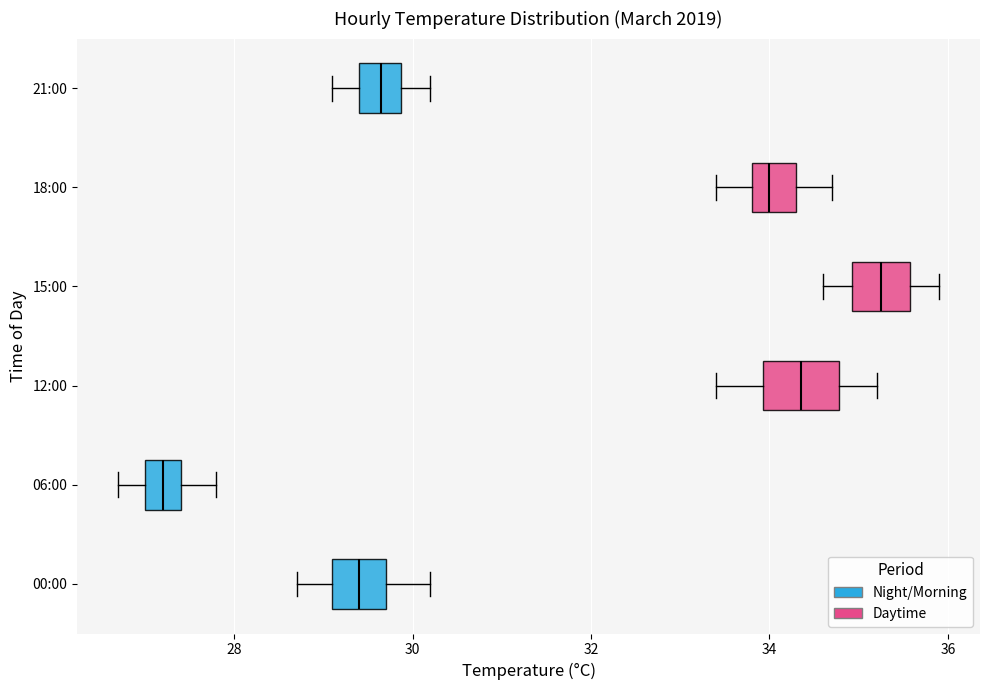

Reading bottom to top, transcribe this box plot: for each box, give where its median line is, the range the box spans, and where its two whiskers end, as read against the x-axis. The values are not printed on the chart, so give them approximately, as read against the axis.

00:00: median 29.4, box 29.2 to 29.8, whiskers 28.8 to 30.2
06:00: median 27.2, box 27.0 to 27.4, whiskers 26.8 to 27.8
12:00: median 34.4, box 34.0 to 34.8, whiskers 33.4 to 35.2
15:00: median 35.2, box 35.0 to 35.6, whiskers 34.6 to 36.0
18:00: median 34.0, box 33.8 to 34.4, whiskers 33.4 to 34.8
21:00: median 29.6, box 29.4 to 29.8, whiskers 29.2 to 30.2